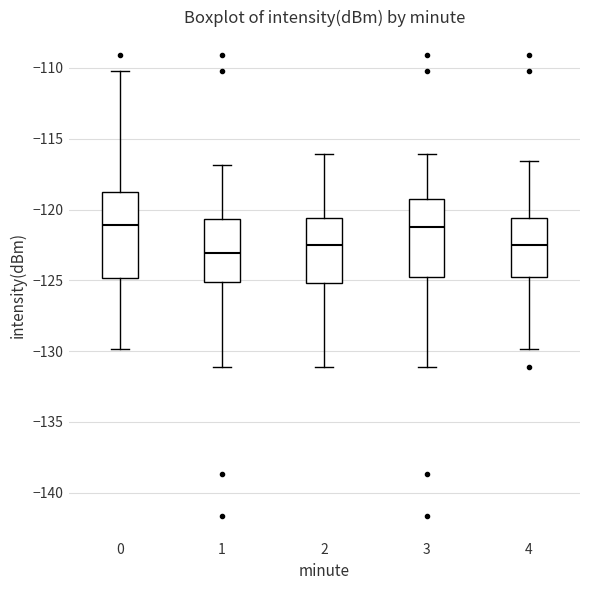

Reading left to right, read every box against the y-axis: the position of its median line, the range the box covers, and the ends of its whiskers. The values are not printed on the chart, so give them approximately, as read against the axis.

0: median -121.0, box -125.0 to -119.0, whiskers -130.0 to -110.0
1: median -123.0, box -125.0 to -120.5, whiskers -131.0 to -117.0
2: median -122.5, box -125.0 to -120.5, whiskers -131.0 to -116.0
3: median -121.0, box -125.0 to -119.0, whiskers -131.0 to -116.0
4: median -122.5, box -125.0 to -120.5, whiskers -130.0 to -116.5